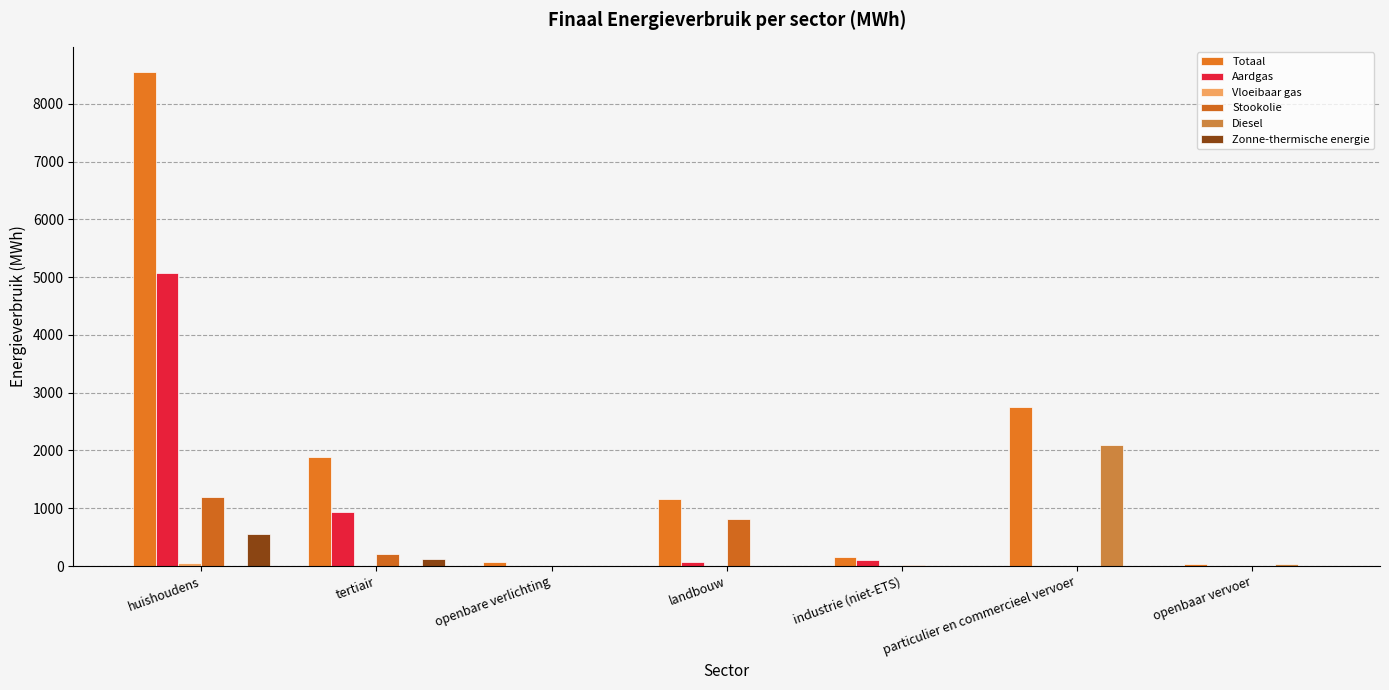

Count the number of categories in the chart.

7